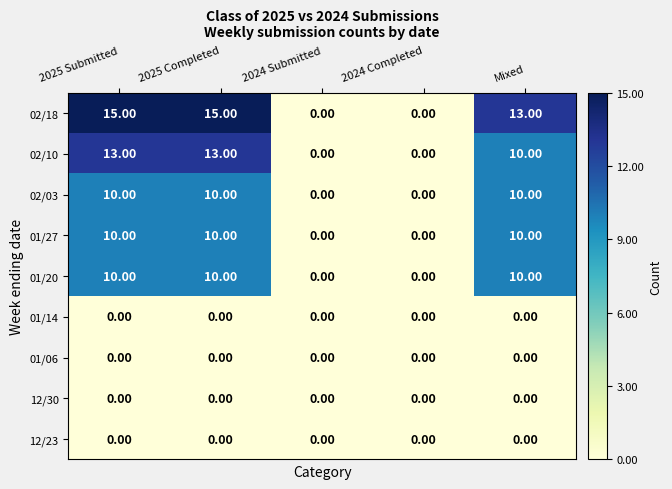

Count the number of data series in this chart.

9